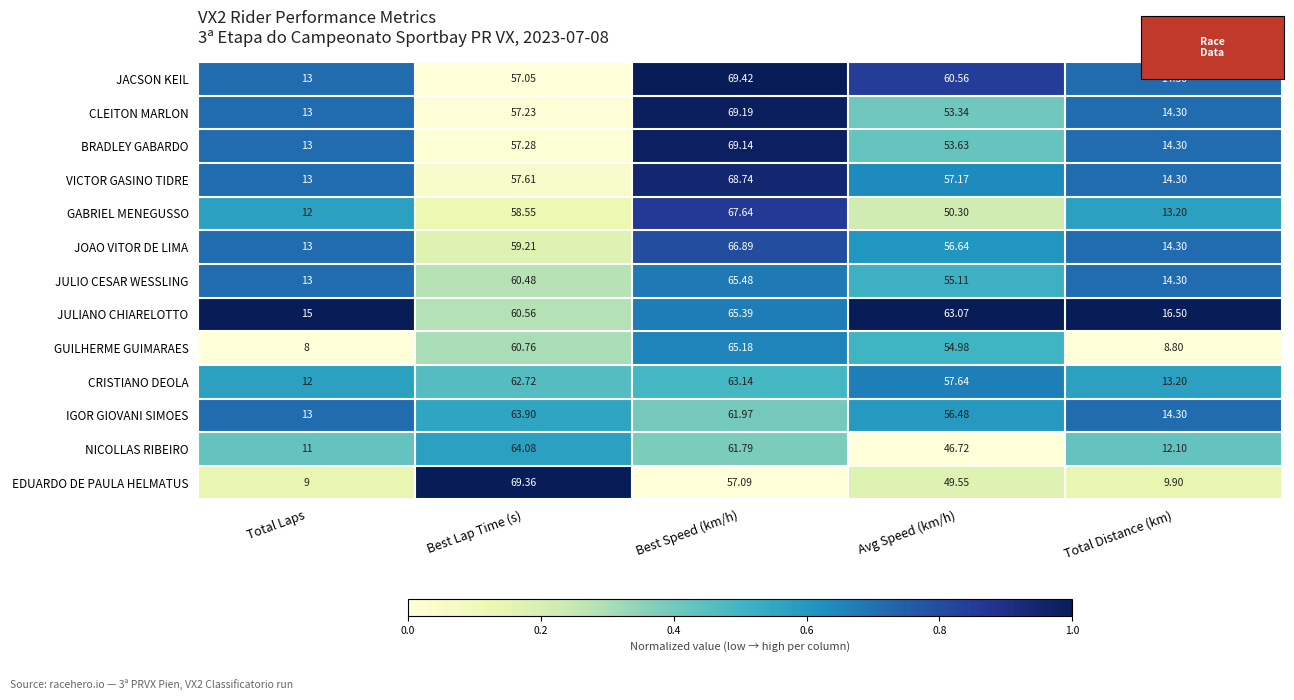

List the series in order of their peak value, highest first.

JACSON KEIL, EDUARDO DE PAULA HELMATUS, CLEITON MARLON, BRADLEY GABARDO, VICTOR GASINO TIDRE, GABRIEL MENEGUSSO, JOAO VITOR DE LIMA, JULIO CESAR WESSLING, JULIANO CHIARELOTTO, GUILHERME GUIMARAES, NICOLLAS RIBEIRO, IGOR GIOVANI SIMOES, CRISTIANO DEOLA